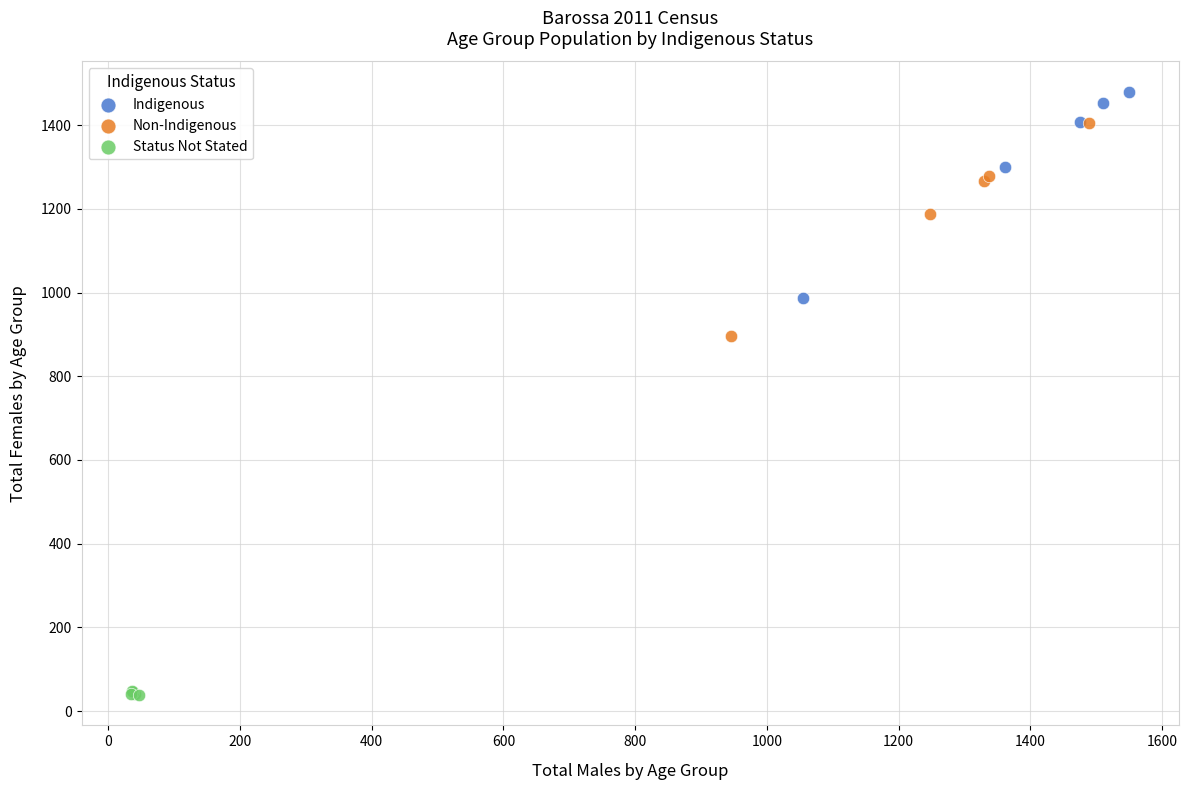

Which series has the widest spread of Y values?

Non-Indigenous